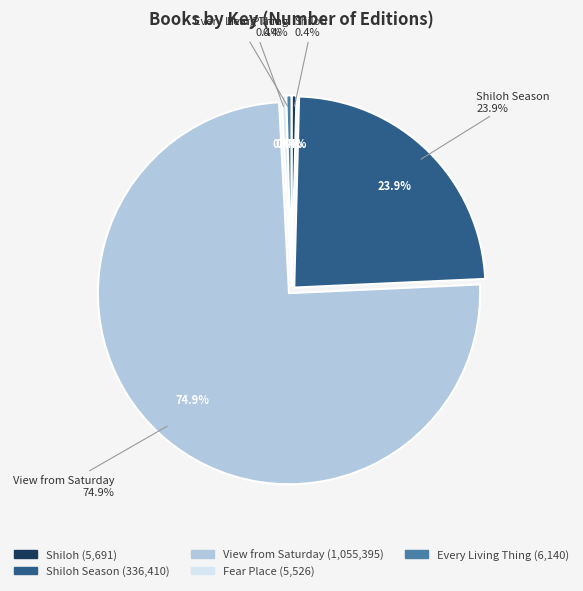

To the nearest percent, what is the average slice percentage?

20%